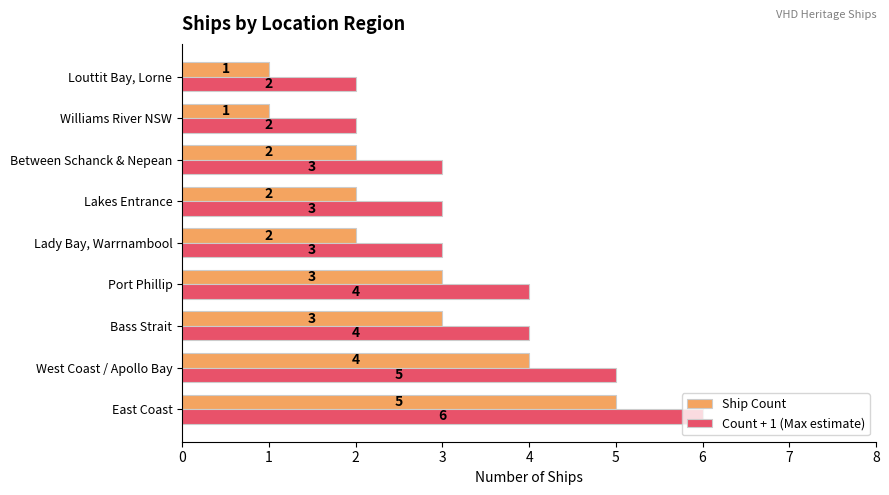

What is the sum of the Count + 1 (Max estimate) values at Lakes Entrance and Williams River NSW?

5